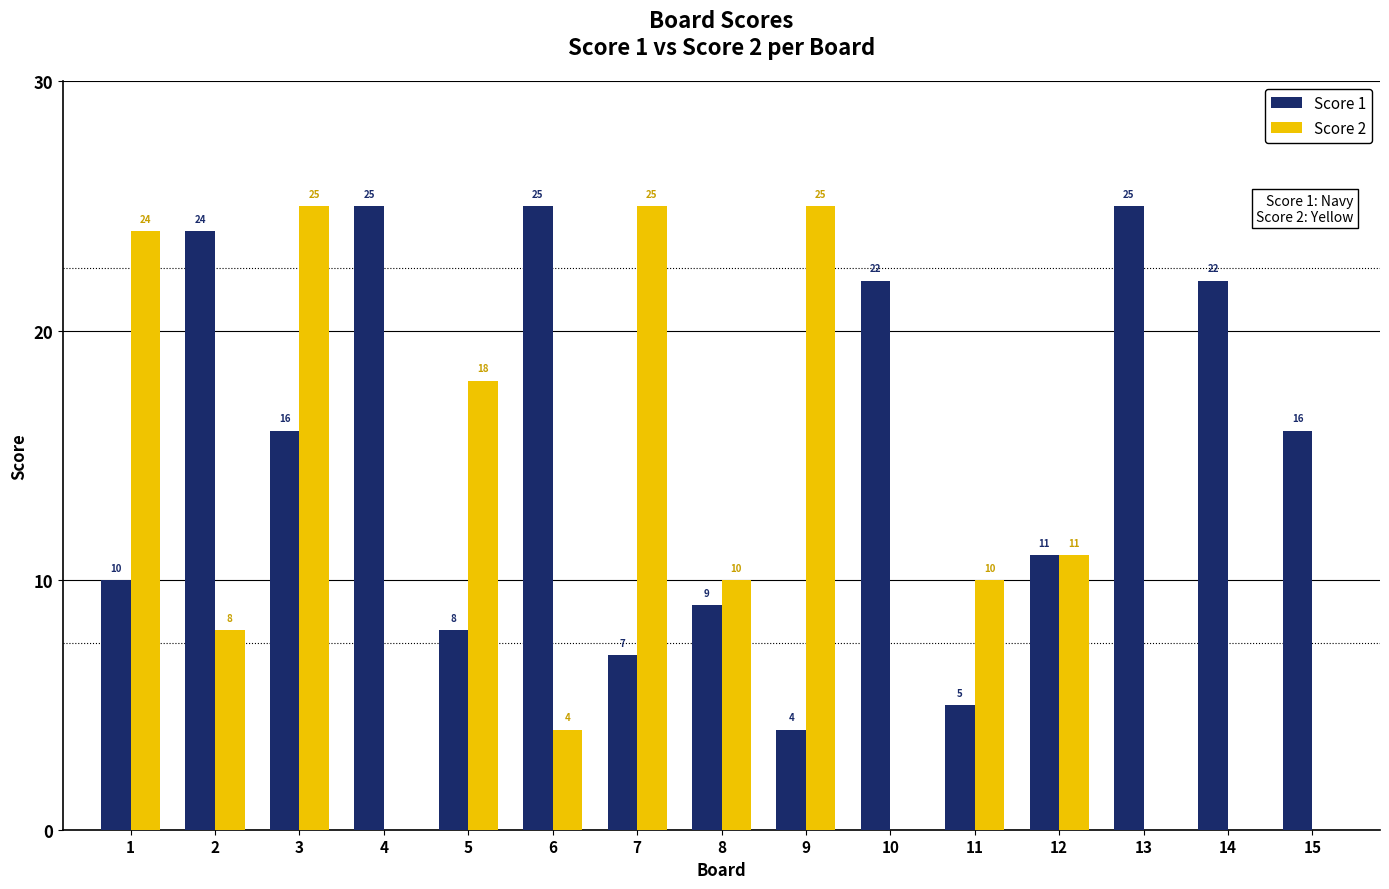

Read the Score 1 value at 11.

5